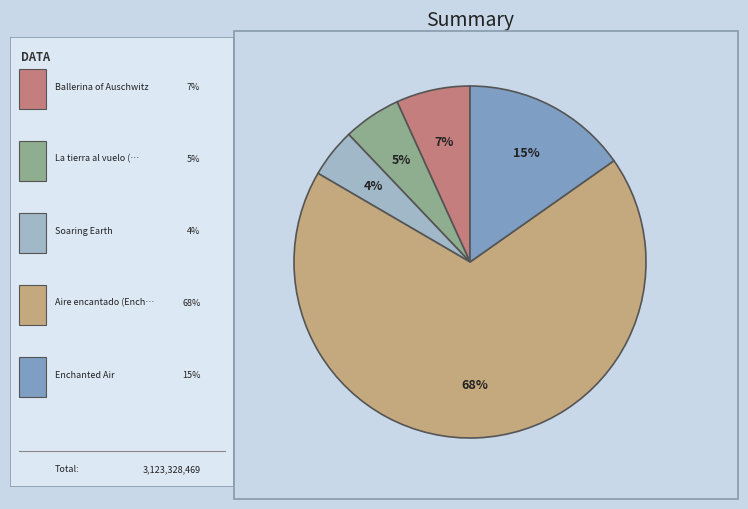

Does any single category account for the majority?

Yes